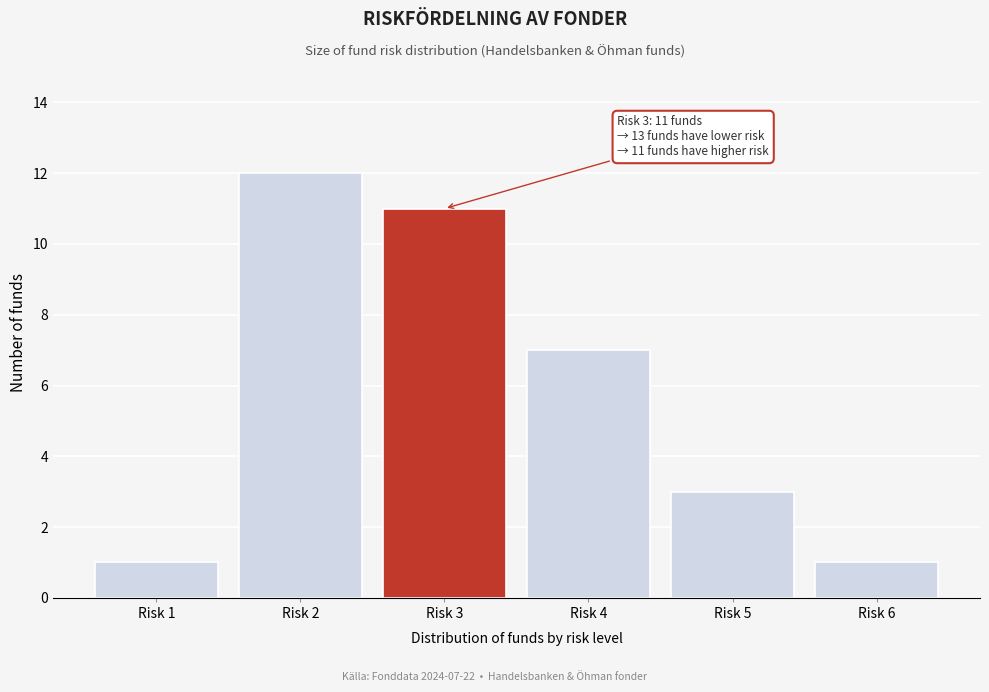

Reading right to left, extract all data points from this chart.

1	3	7	11	12	1